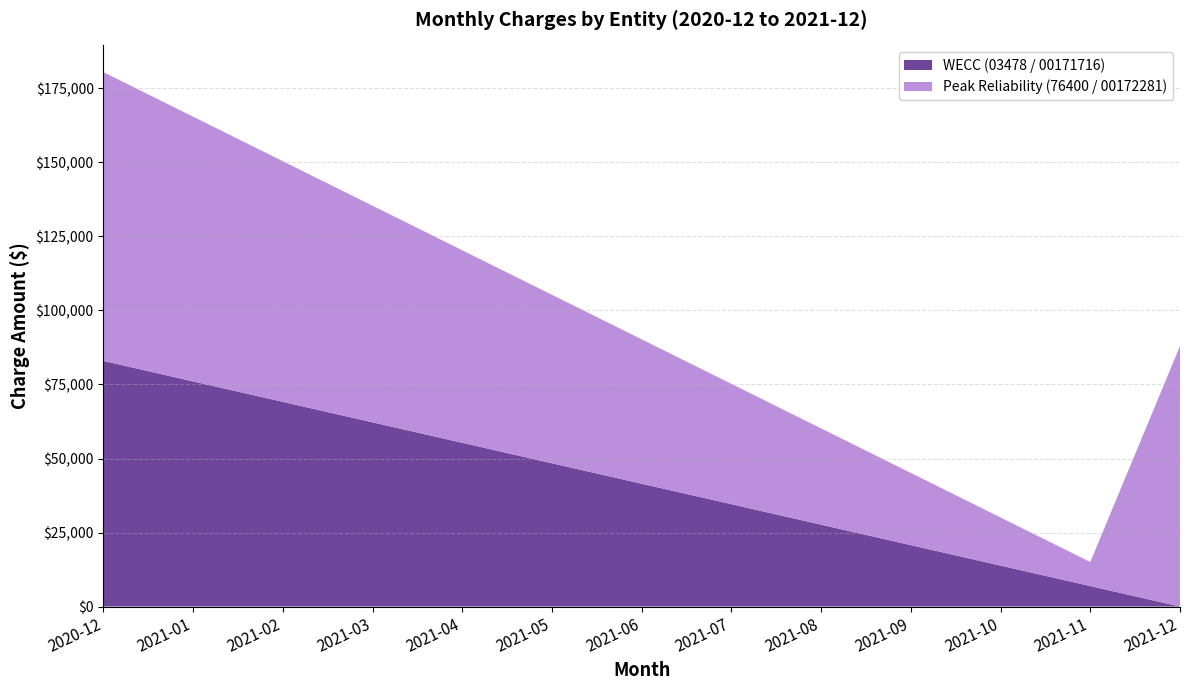

Reading right to left, what are all the values shown in this chart?

WECC (03478 / 00171716): 2021-12=0.0	2021-11=6913.1	2021-10=13826.1	2021-09=20739.2	2021-08=27652.2	2021-07=34565.3	2021-06=41478.4	2021-05=48391.4	2021-04=55304.5	2021-03=62217.6	2021-02=69130.6	2021-01=76043.7	2020-12=82956.7
Peak Reliability (76400 / 00172281): 2021-12=87995.2	2021-11=8129.1	2021-10=16258.1	2021-09=24387.2	2021-08=32516.3	2021-07=40645.3	2021-06=48774.4	2021-05=56903.4	2021-04=65032.5	2021-03=73161.6	2021-02=81290.6	2021-01=89419.7	2020-12=97548.8